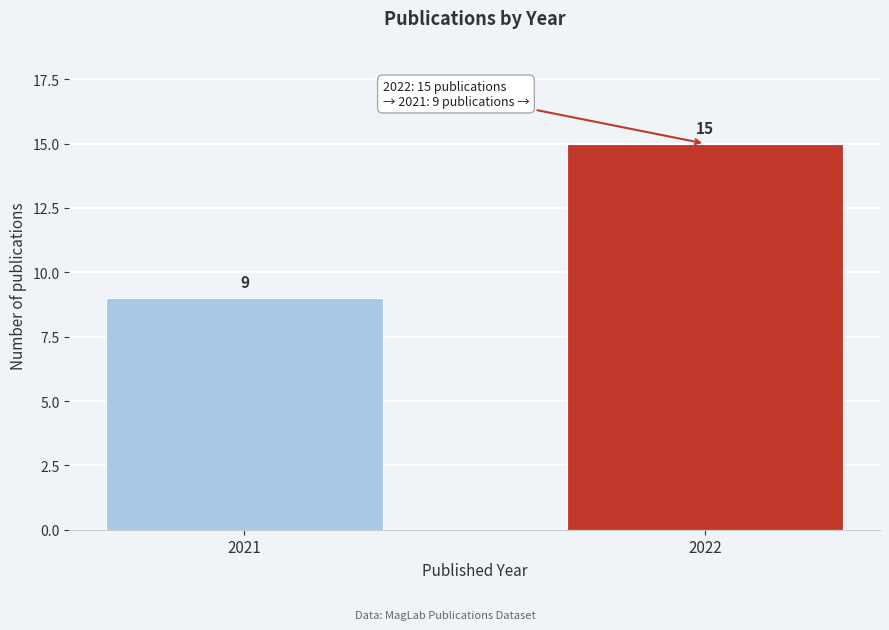

Reading left to right, transcribe all the data shown in this chart.

9	15